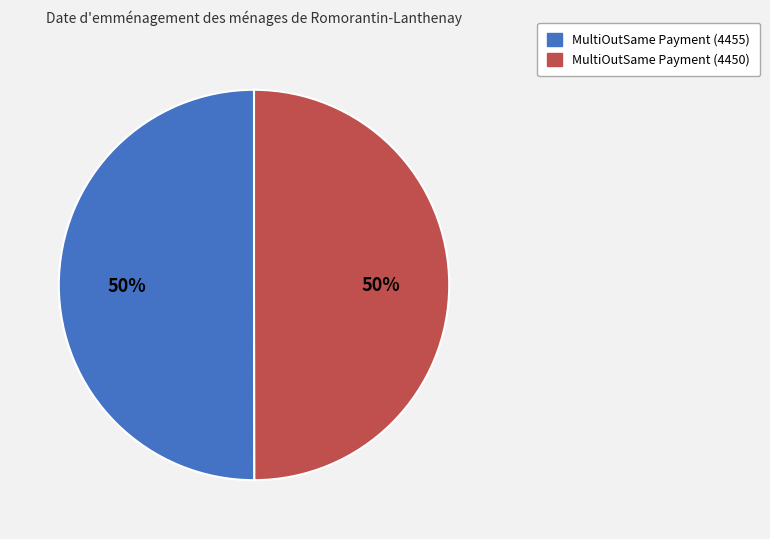

What percentage is the MultiOutSame Payment (4455) slice, to the nearest percent?

50%